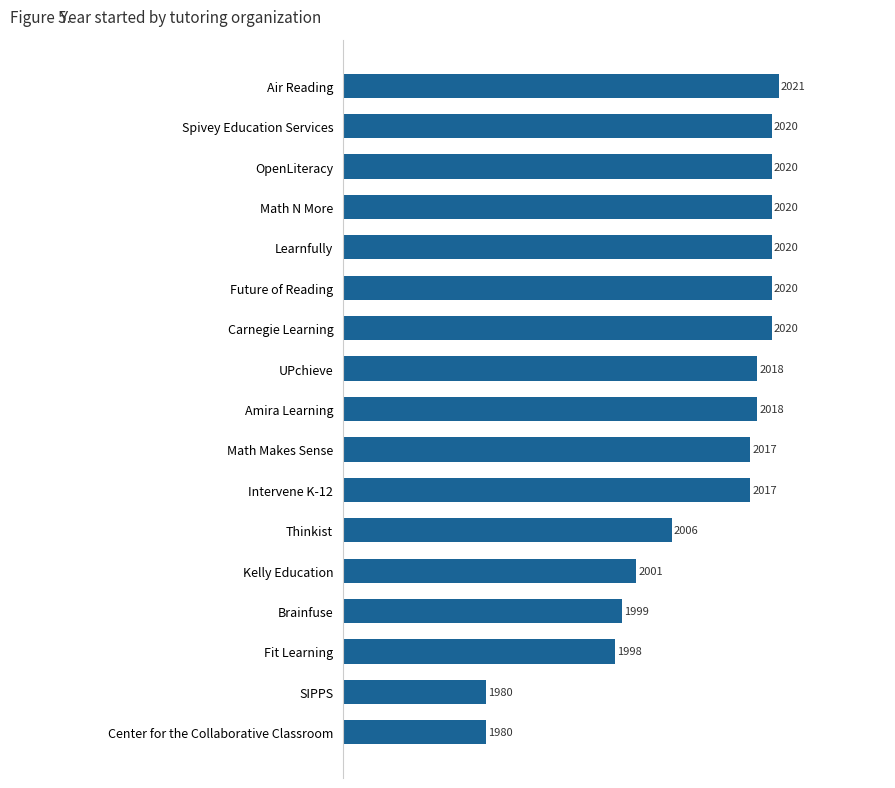

Where is the data nearest to the value 2000?

Brainfuse